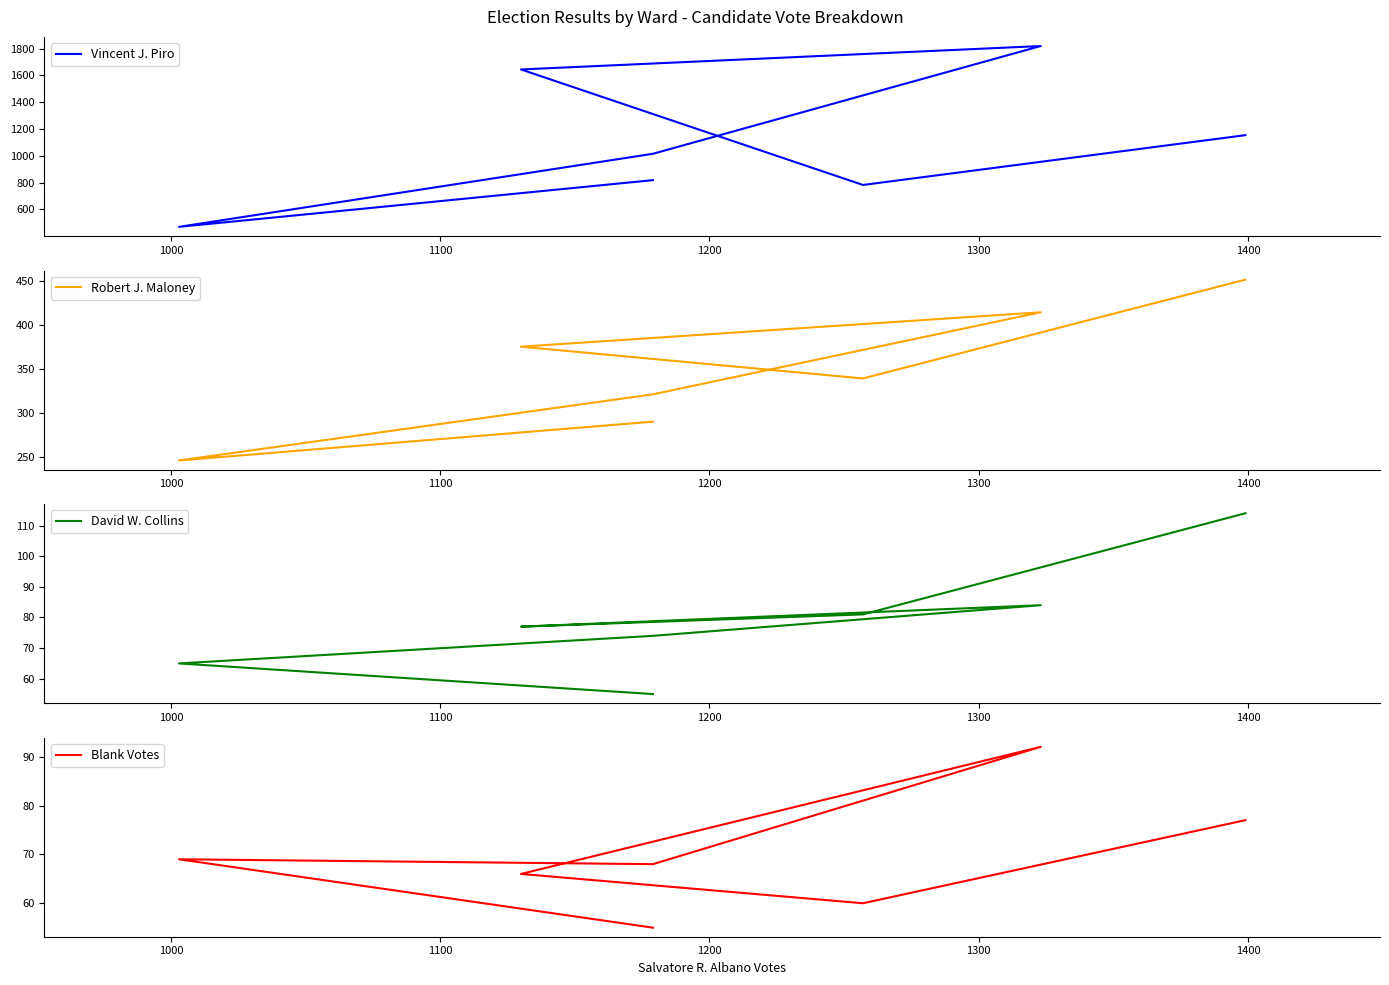

What value does the David W. Collins series have at 1200?

84